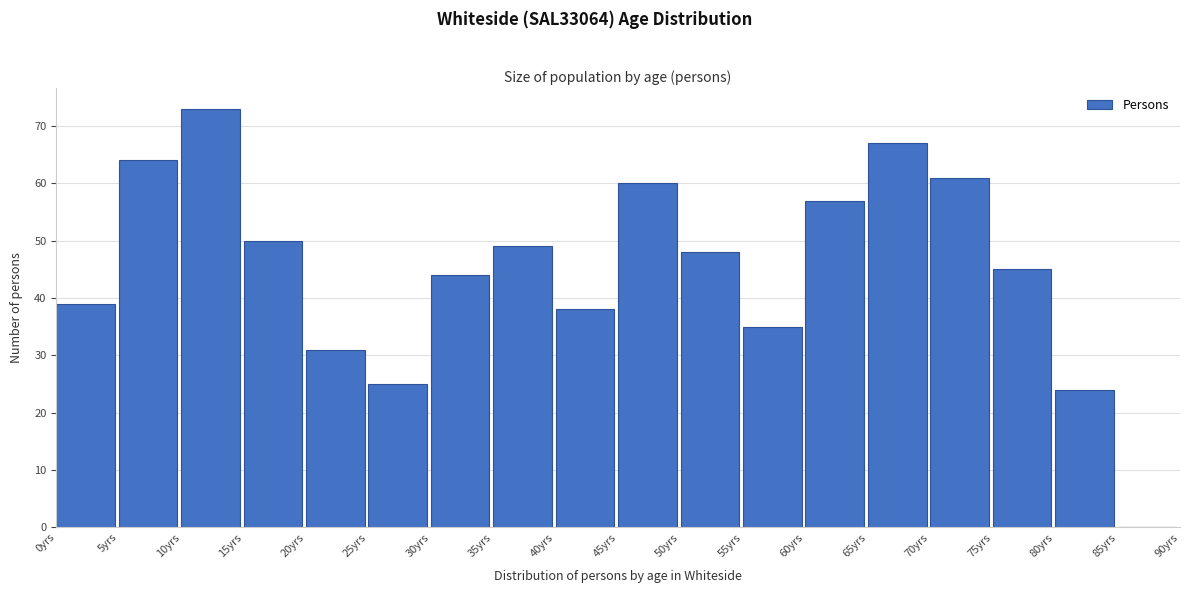

Reading left to right, extract all data points from this chart.

0yrs=39	5yrs=64	10yrs=73	15yrs=50	20yrs=31	25yrs=25	30yrs=44	35yrs=49	40yrs=38	45yrs=60	50yrs=48	55yrs=35	60yrs=57	65yrs=67	70yrs=61	75yrs=45	80yrs=24	85yrs=0